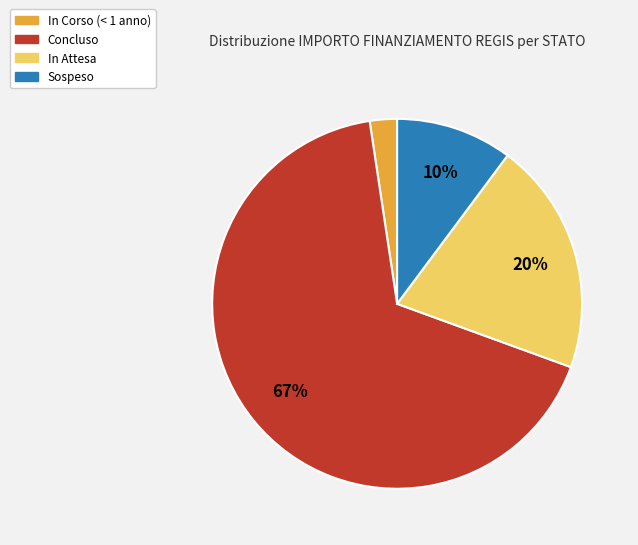

Is there a majority slice in this chart?

Yes